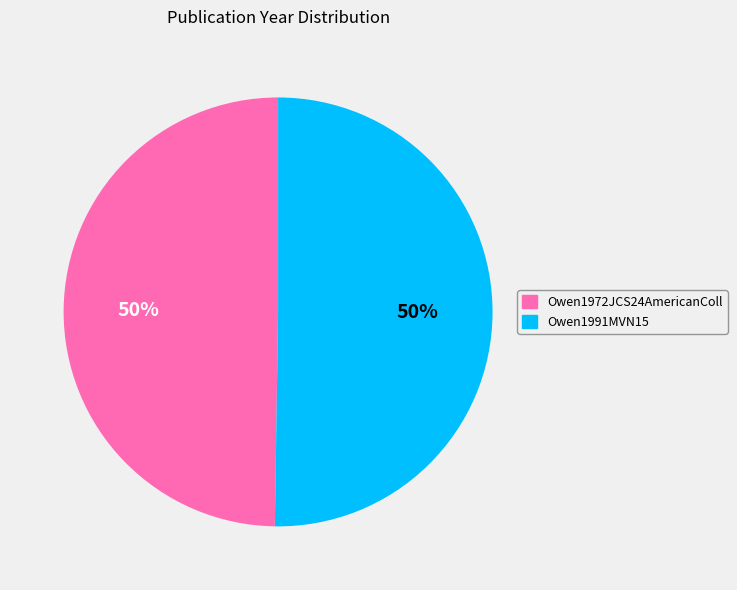

To the nearest percent, what is the combined percentage of Owen1972JCS24AmericanColl and Owen1991MVN15?

100%